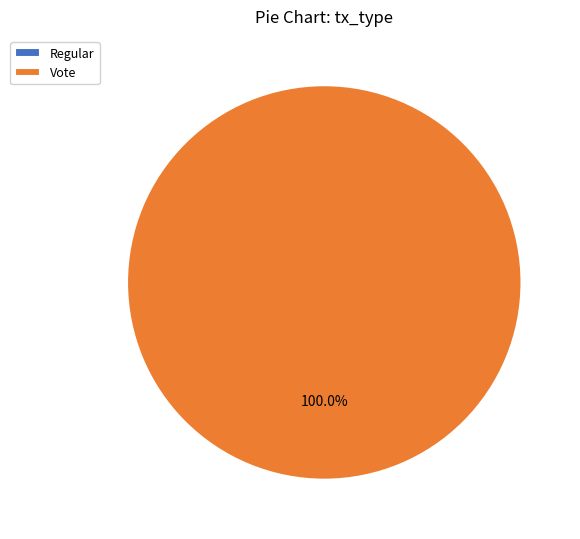

Count the number of slices in the pie.

2